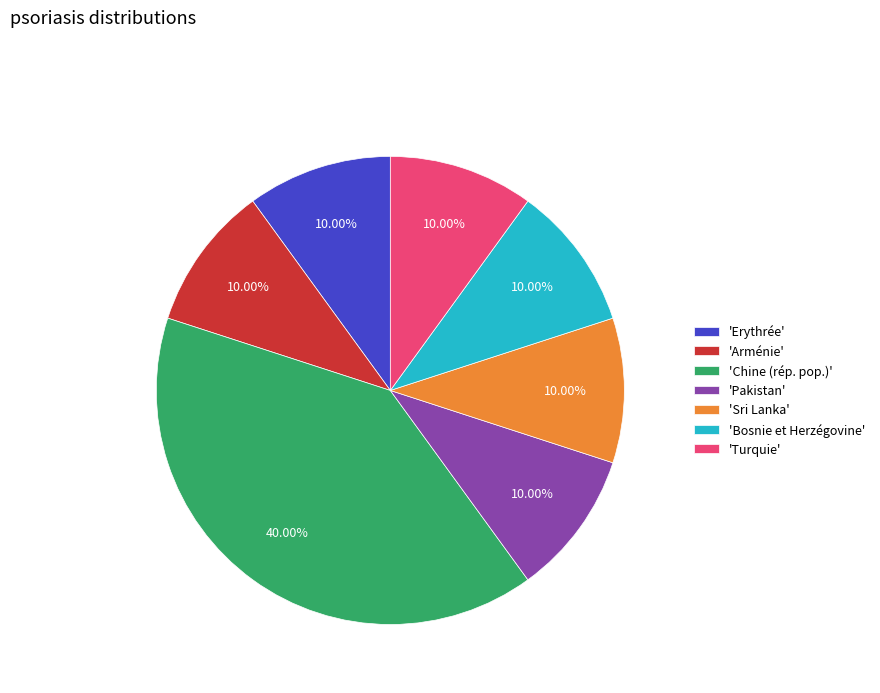

Count the number of slices in the pie.

7